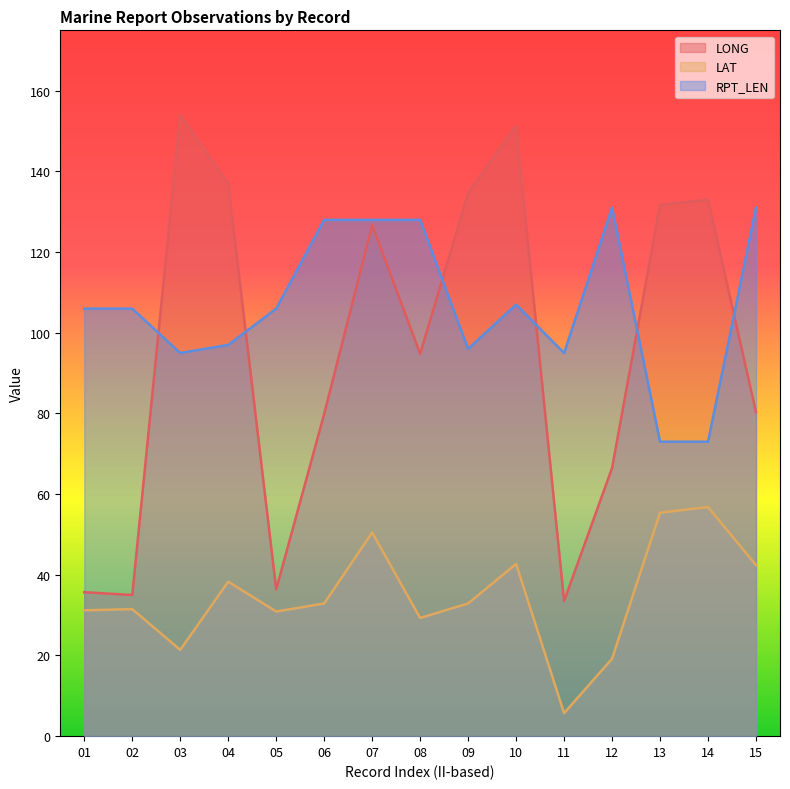

Which series has the largest total across all categories?

RPT_LEN